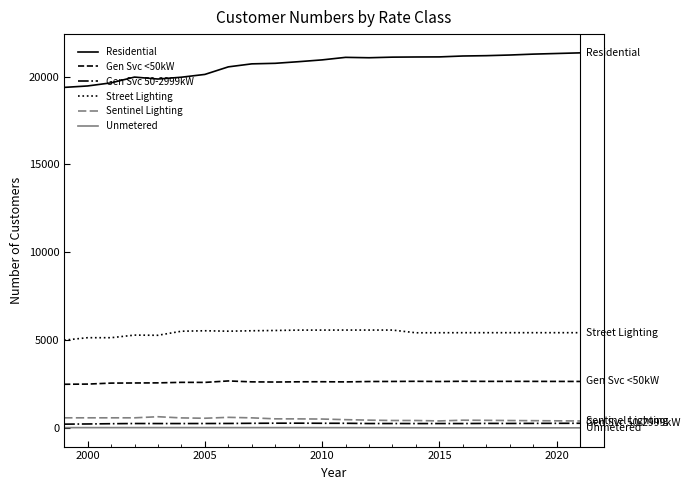

What is the difference between the maximum and second lowest values in the Gen Svc <50kW series?

179